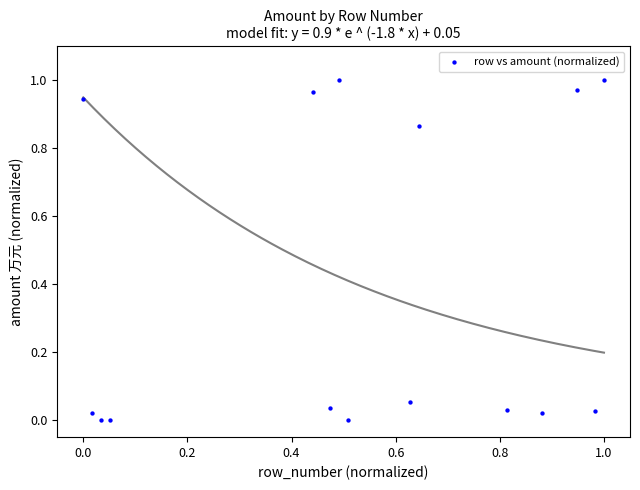

Count the number of points in this scatter plot.

15